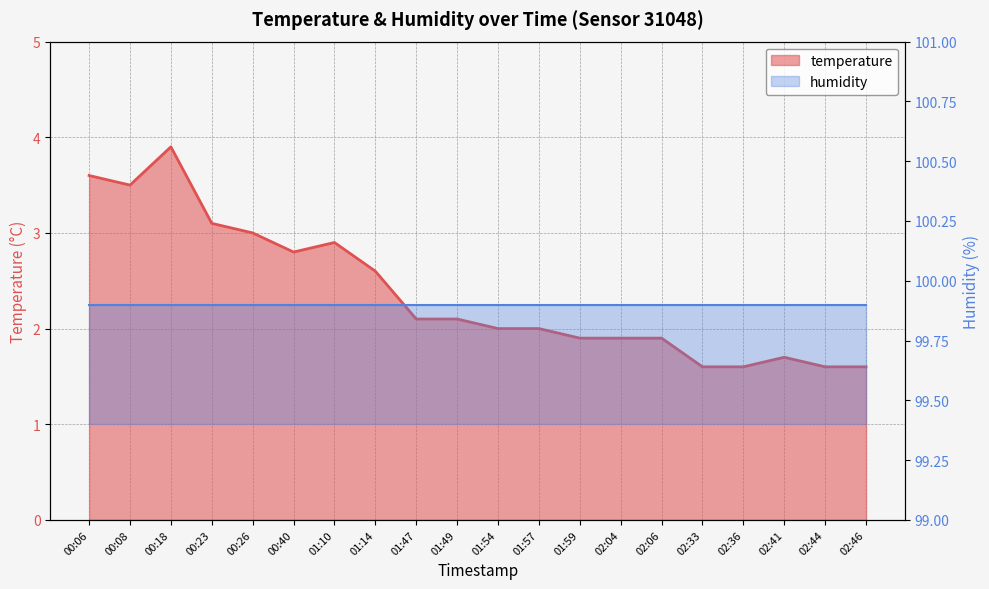

Reading left to right, extract all data points from this chart.

00:06=3.6	00:08=3.5	00:18=3.9	00:23=3.1	00:26=3.0	00:40=2.8	01:10=2.9	01:14=2.6	01:47=2.1	01:49=2.1	01:54=2.0	01:57=2.0	01:59=1.9	02:04=1.9	02:06=1.9	02:33=1.6	02:36=1.6	02:41=1.7	02:44=1.6	02:46=1.6